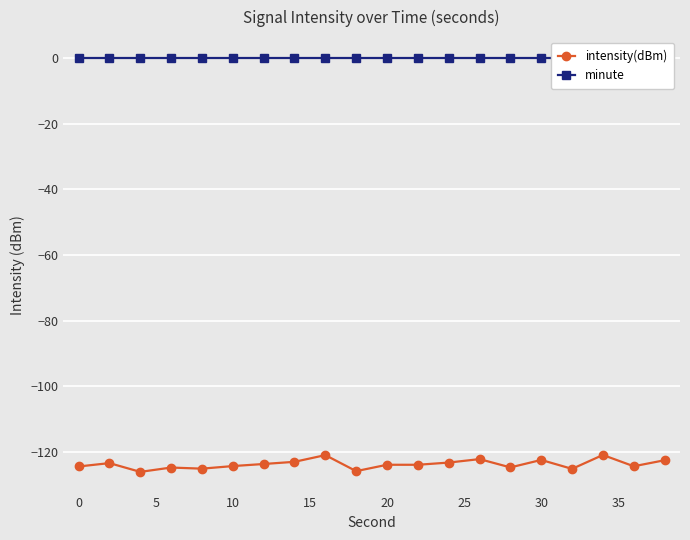

Is it true that intensity(dBm) equals -57.6 at 0?

False